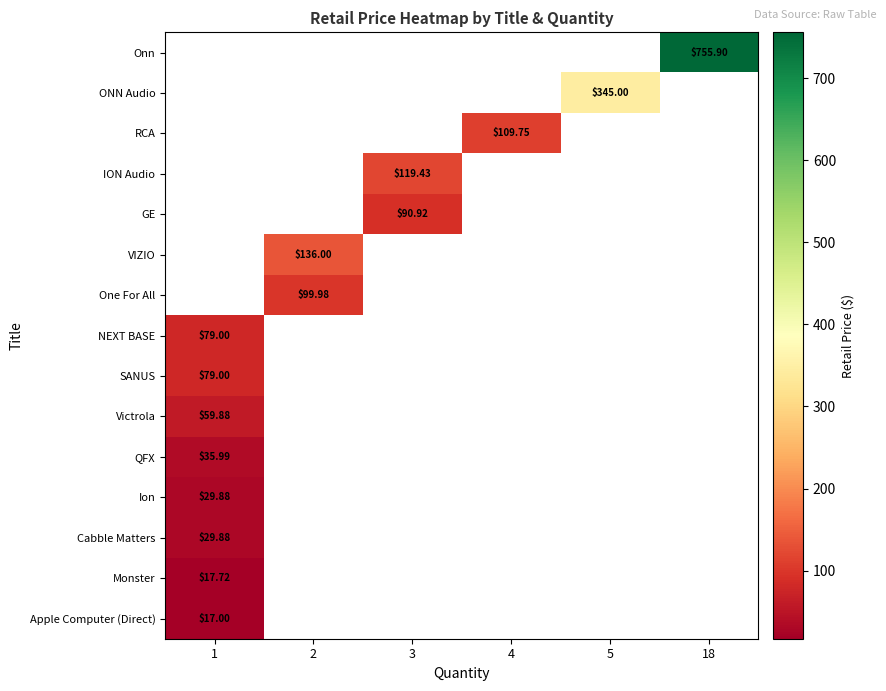

How many data points does each series have?

6